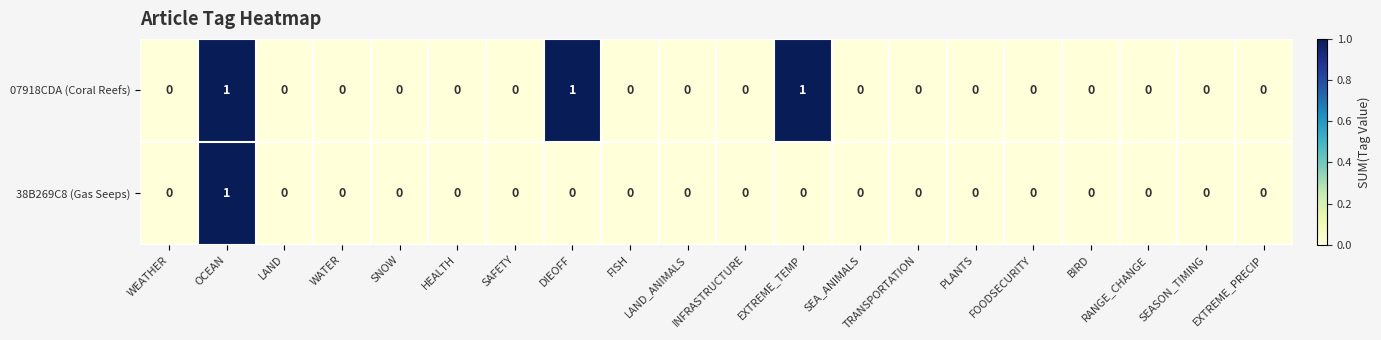

Which series has the largest total across all categories?

07918CDA (Coral Reefs)